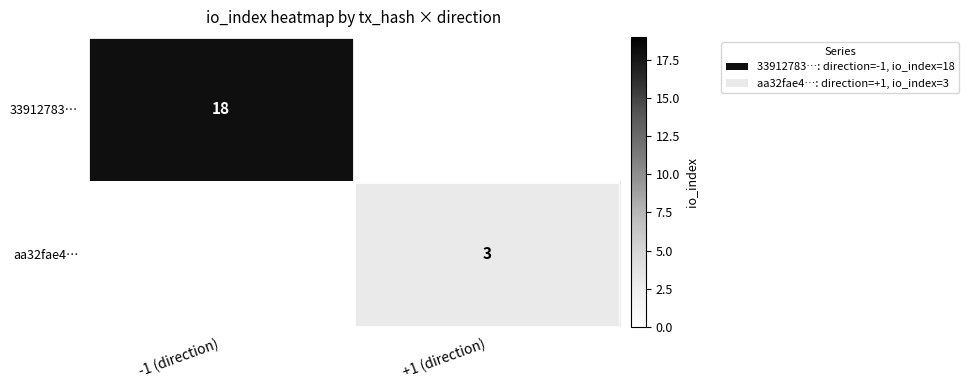

The 33912783… series shows 8 at -1 (direction). True or false?

False